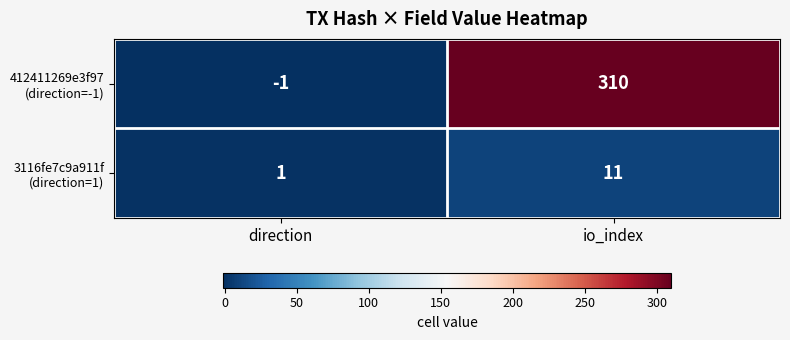

What is the greatest value displayed?

310